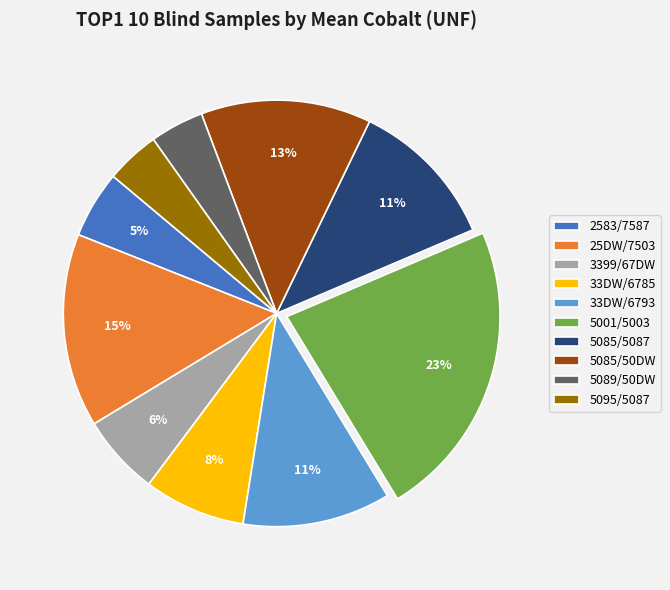

Count the number of slices in the pie.

10